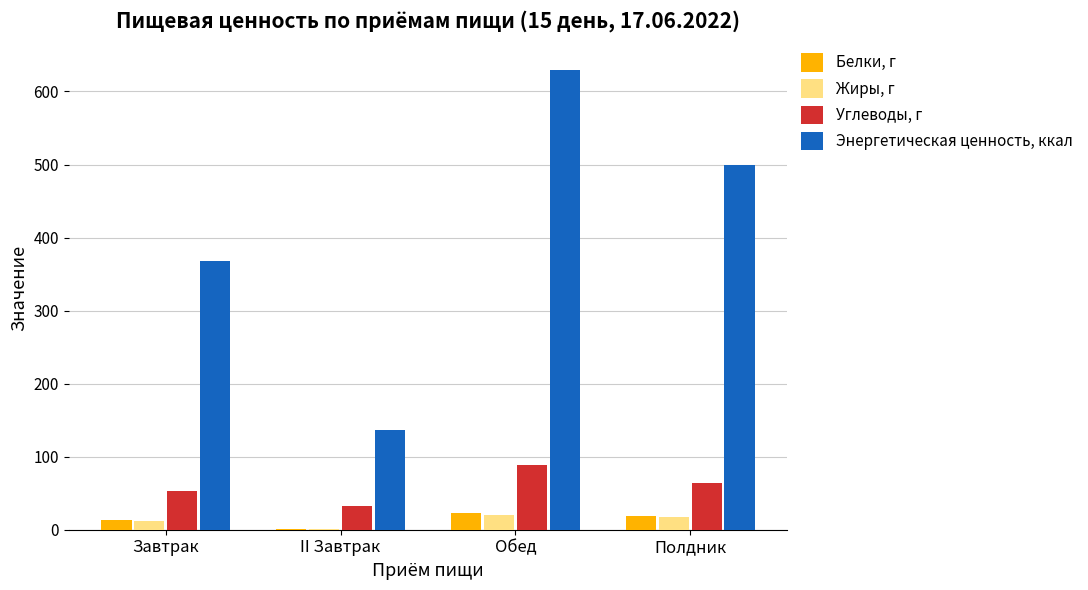

What is the average value of the Энергетическая ценность, ккал series?

408.6